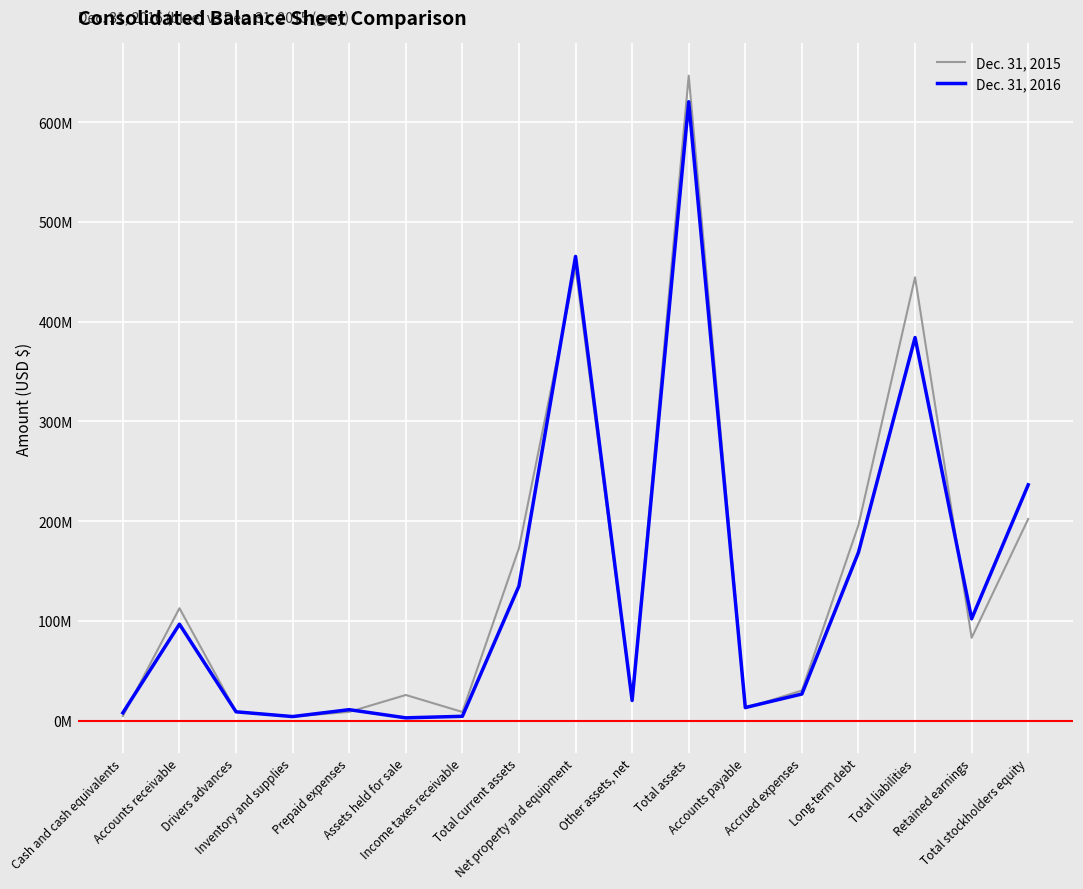

Does the chart have visible grid lines?

Yes